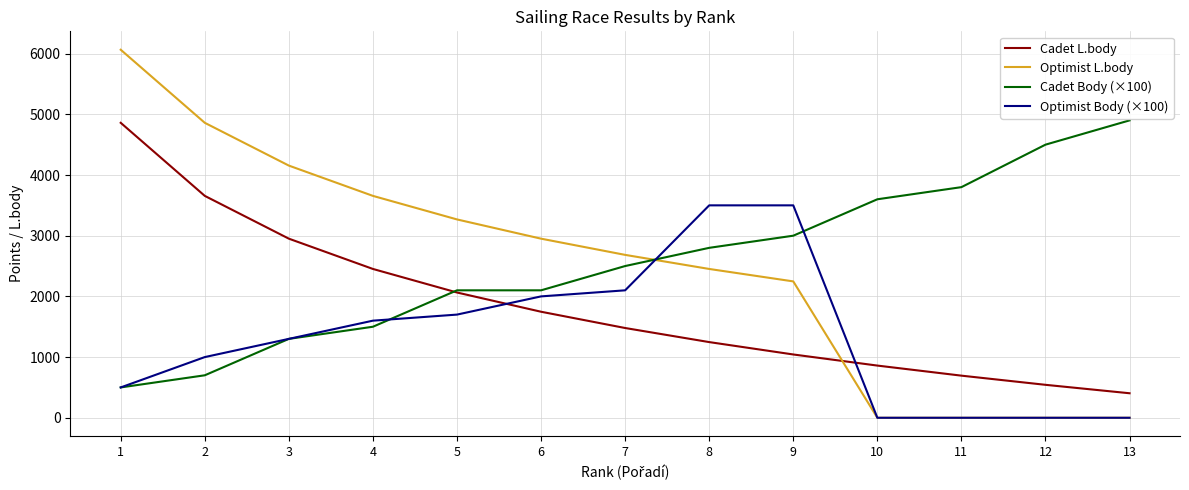

The value of Optimist Body (×100) at 3 is 382. True or false?

False